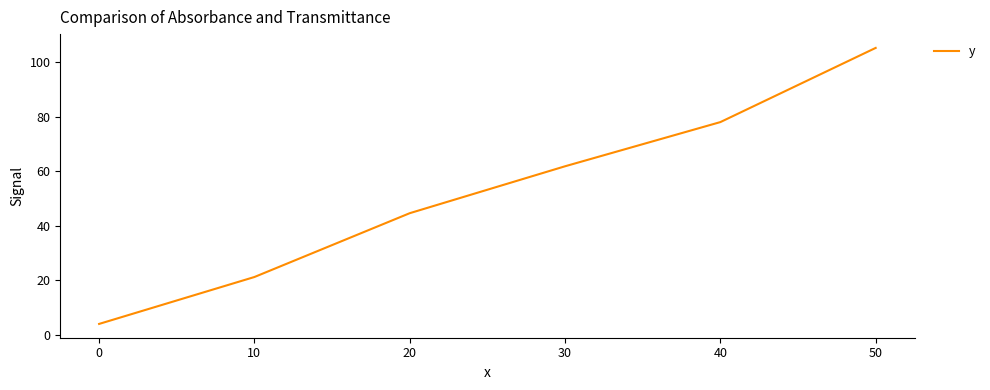

Reading left to right, extract all data points from this chart.

4.0	21.2	44.6	61.8	78.0	105.2